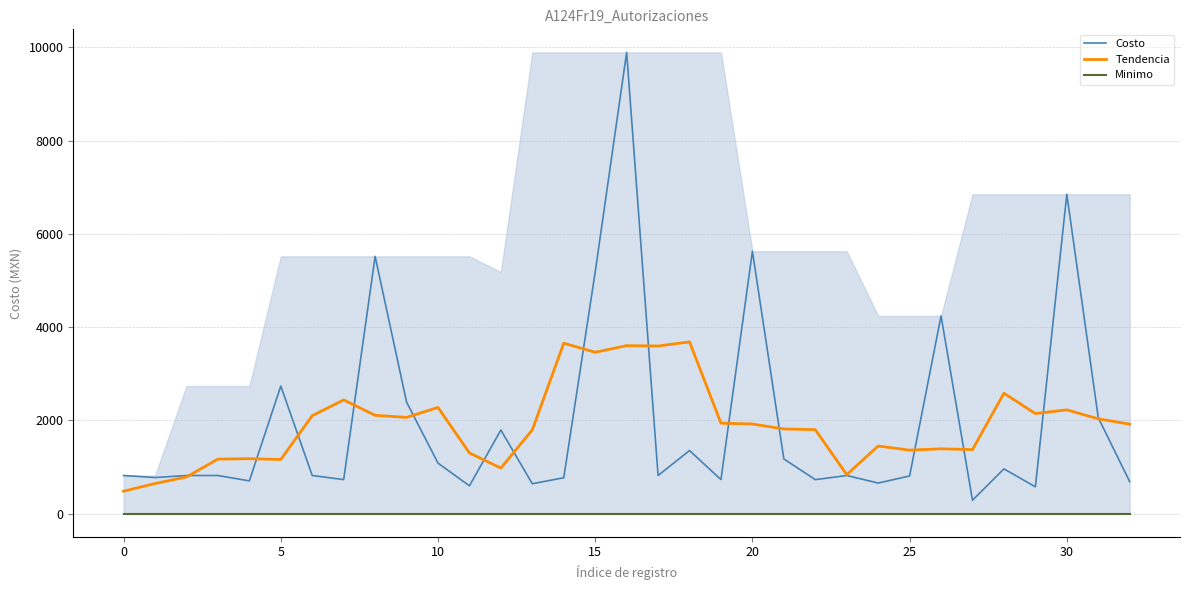

What is the minimum value for Tendencia?

482.6